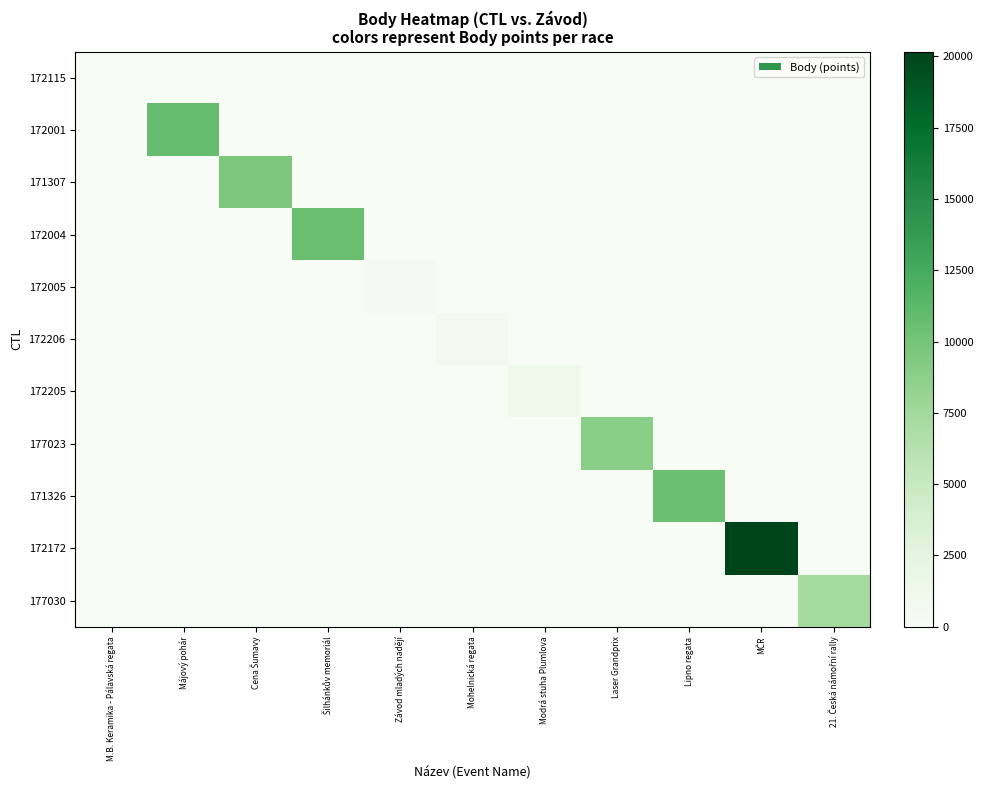

Reading left to right, list all the values displayed in this chart.

172115: M.B. Keramika - Pálavská regata=0	Májový pohár=0	Cena Šumavy=0	Šilhánkův memoriál=0	Závod mladých nadějí=0	Mohelnická regata=0	Modrá stuha Plumlova=0	Laser Grandprix=0	Lipno regata=0	MČR=0	21. Česká námořní rally=0
172001: M.B. Keramika - Pálavská regata=0	Májový pohár=10727	Cena Šumavy=0	Šilhánkův memoriál=0	Závod mladých nadějí=0	Mohelnická regata=0	Modrá stuha Plumlova=0	Laser Grandprix=0	Lipno regata=0	MČR=0	21. Česká námořní rally=0
171307: M.B. Keramika - Pálavská regata=0	Májový pohár=0	Cena Šumavy=9494	Šilhánkův memoriál=0	Závod mladých nadějí=0	Mohelnická regata=0	Modrá stuha Plumlova=0	Laser Grandprix=0	Lipno regata=0	MČR=0	21. Česká námořní rally=0
172004: M.B. Keramika - Pálavská regata=0	Májový pohár=0	Cena Šumavy=0	Šilhánkův memoriál=10612	Závod mladých nadějí=0	Mohelnická regata=0	Modrá stuha Plumlova=0	Laser Grandprix=0	Lipno regata=0	MČR=0	21. Česká námořní rally=0
172005: M.B. Keramika - Pálavská regata=0	Májový pohár=0	Cena Šumavy=0	Šilhánkův memoriál=0	Závod mladých nadějí=498	Mohelnická regata=0	Modrá stuha Plumlova=0	Laser Grandprix=0	Lipno regata=0	MČR=0	21. Česká námořní rally=0
172206: M.B. Keramika - Pálavská regata=0	Májový pohár=0	Cena Šumavy=0	Šilhánkův memoriál=0	Závod mladých nadějí=0	Mohelnická regata=678	Modrá stuha Plumlova=0	Laser Grandprix=0	Lipno regata=0	MČR=0	21. Česká námořní rally=0
172205: M.B. Keramika - Pálavská regata=0	Májový pohár=0	Cena Šumavy=0	Šilhánkův memoriál=0	Závod mladých nadějí=0	Mohelnická regata=0	Modrá stuha Plumlova=1082	Laser Grandprix=0	Lipno regata=0	MČR=0	21. Česká námořní rally=0
177023: M.B. Keramika - Pálavská regata=0	Májový pohár=0	Cena Šumavy=0	Šilhánkův memoriál=0	Závod mladých nadějí=0	Mohelnická regata=0	Modrá stuha Plumlova=0	Laser Grandprix=8837	Lipno regata=0	MČR=0	21. Česká námořní rally=0
171326: M.B. Keramika - Pálavská regata=0	Májový pohár=0	Cena Šumavy=0	Šilhánkův memoriál=0	Závod mladých nadějí=0	Mohelnická regata=0	Modrá stuha Plumlova=0	Laser Grandprix=0	Lipno regata=10493	MČR=0	21. Česká námořní rally=0
172172: M.B. Keramika - Pálavská regata=0	Májový pohár=0	Cena Šumavy=0	Šilhánkův memoriál=0	Závod mladých nadějí=0	Mohelnická regata=0	Modrá stuha Plumlova=0	Laser Grandprix=0	Lipno regata=0	MČR=20169	21. Česká námořní rally=0
177030: M.B. Keramika - Pálavská regata=0	Májový pohár=0	Cena Šumavy=0	Šilhánkův memoriál=0	Závod mladých nadějí=0	Mohelnická regata=0	Modrá stuha Plumlova=0	Laser Grandprix=0	Lipno regata=0	MČR=0	21. Česká námořní rally=7219